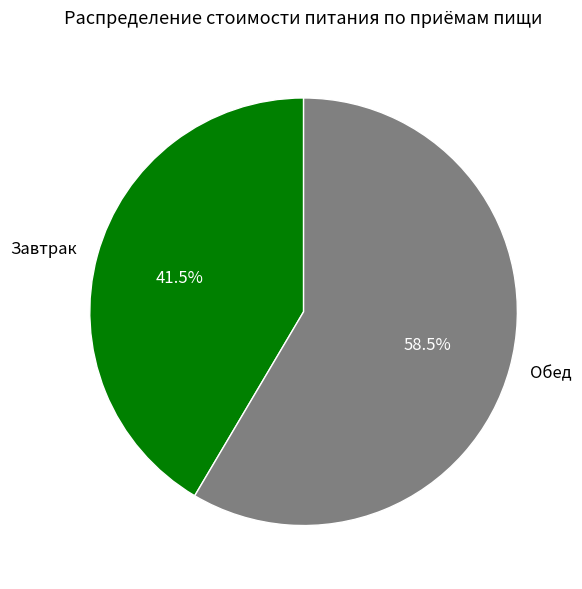

Between Завтрак and Обед, which is larger?

Обед